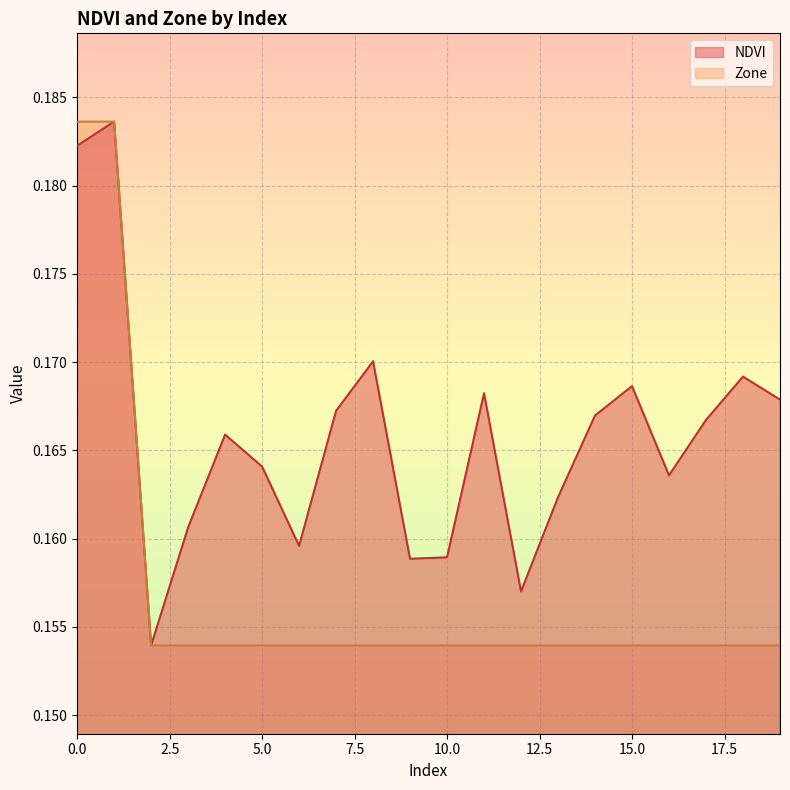

Which series has the largest total across all categories?

NDVI